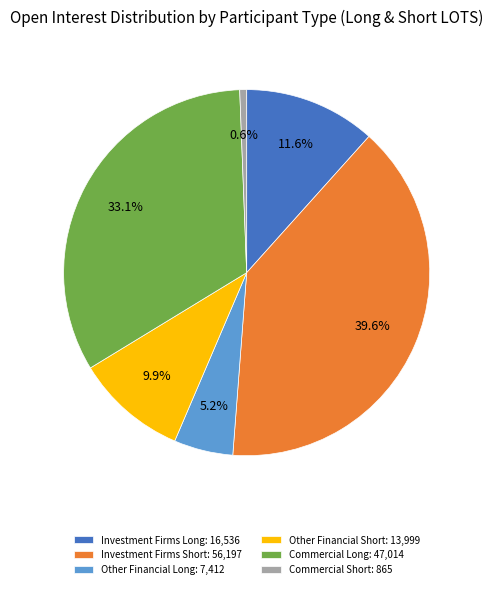

To the nearest percent, what is the average slice percentage?

17%